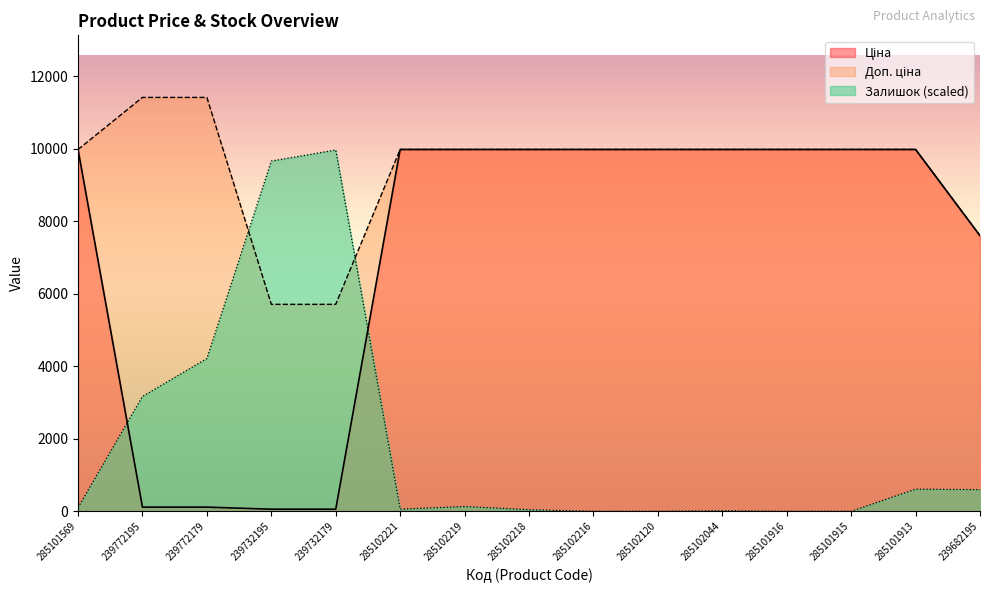

Reading right to left, what are all the values shown in this chart?

Ціна: 7596.5	9975.0	9975.0	9975.0	9975.0	9975.0	9975.0	9975.0	9975.0	9975.0	57.0	57.0	114.1	114.1	9975.0
Доп. ціна: 7596.5	9975.0	9975.0	9975.0	9975.0	9975.0	9975.0	9975.0	9975.0	9975.0	5705.0	5705.0	11410.0	11410.0	9975.0
Залишок: 595.3	609.8	0.0	0.0	14.5	0.0	0.0	43.6	130.7	58.1	9960.5	9655.6	4210.7	3165.3	101.6